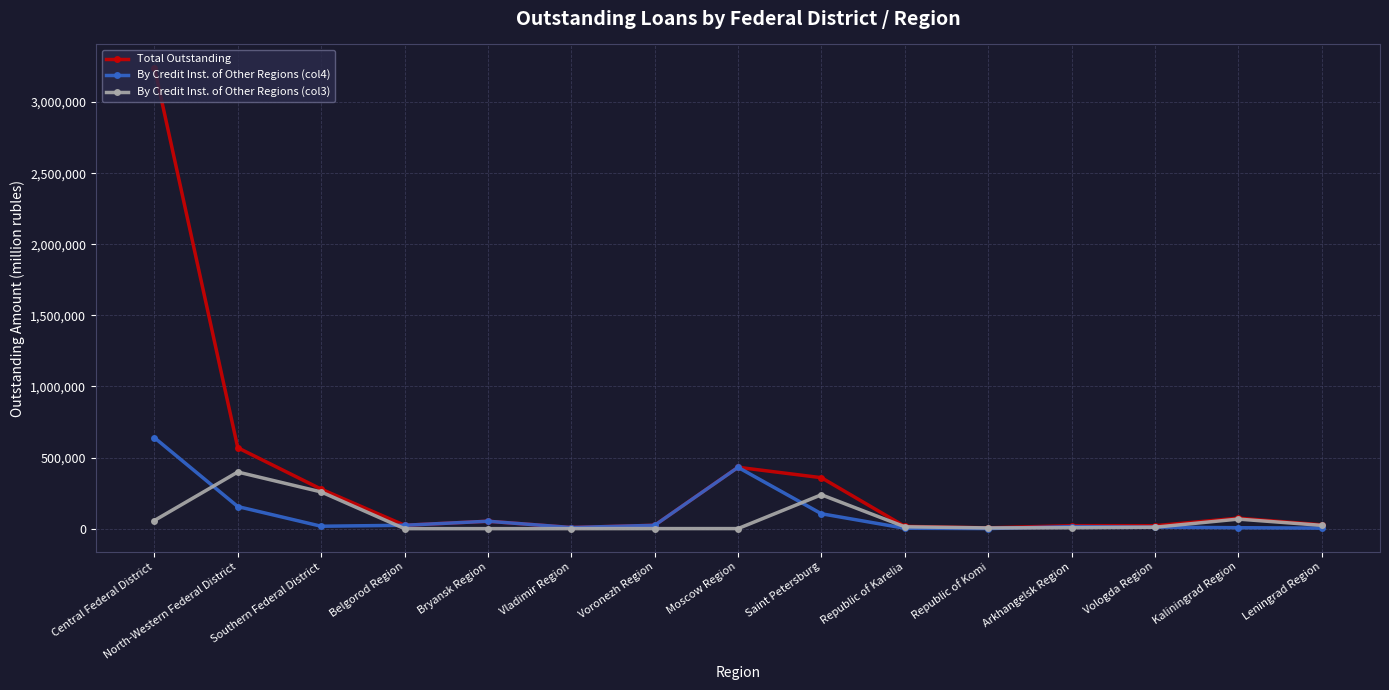

Rank the series by their maximum value, from lowest to highest.

By Credit Inst. of Other Regions (col3), By Credit Inst. of Other Regions (col4), Total Outstanding